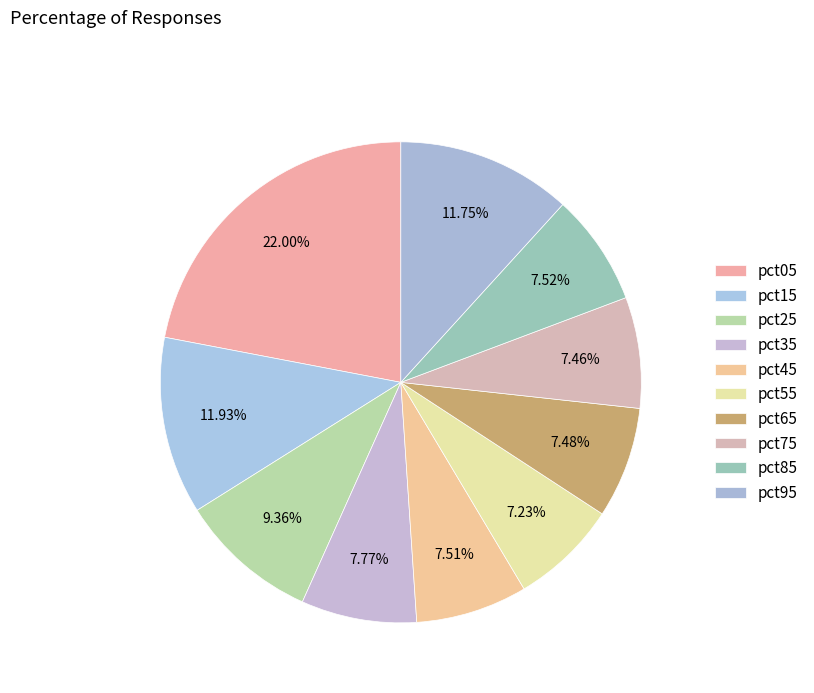

How many segments does this pie chart have?

10